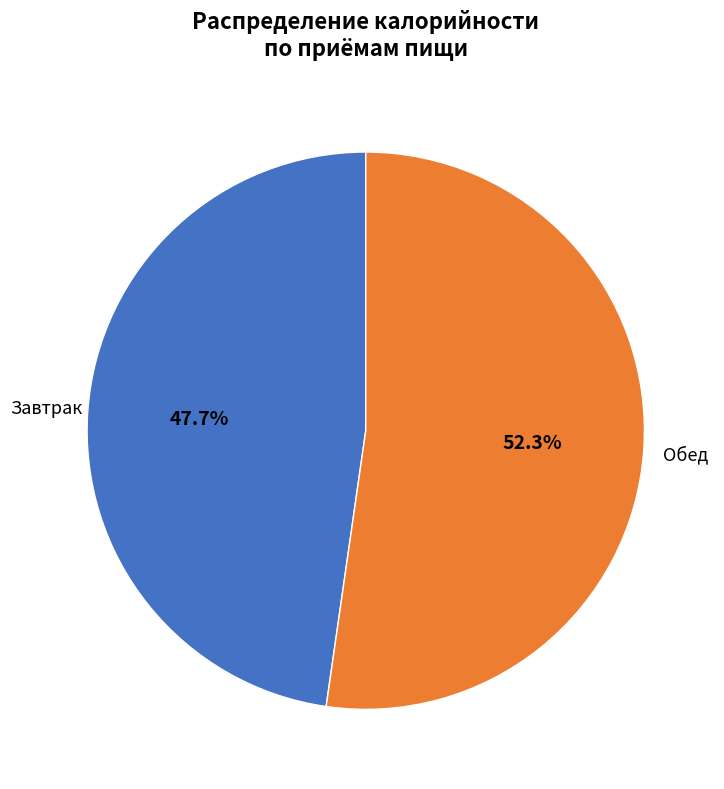

What is the ratio of the value at Обед to the value at Завтрак?

1.1